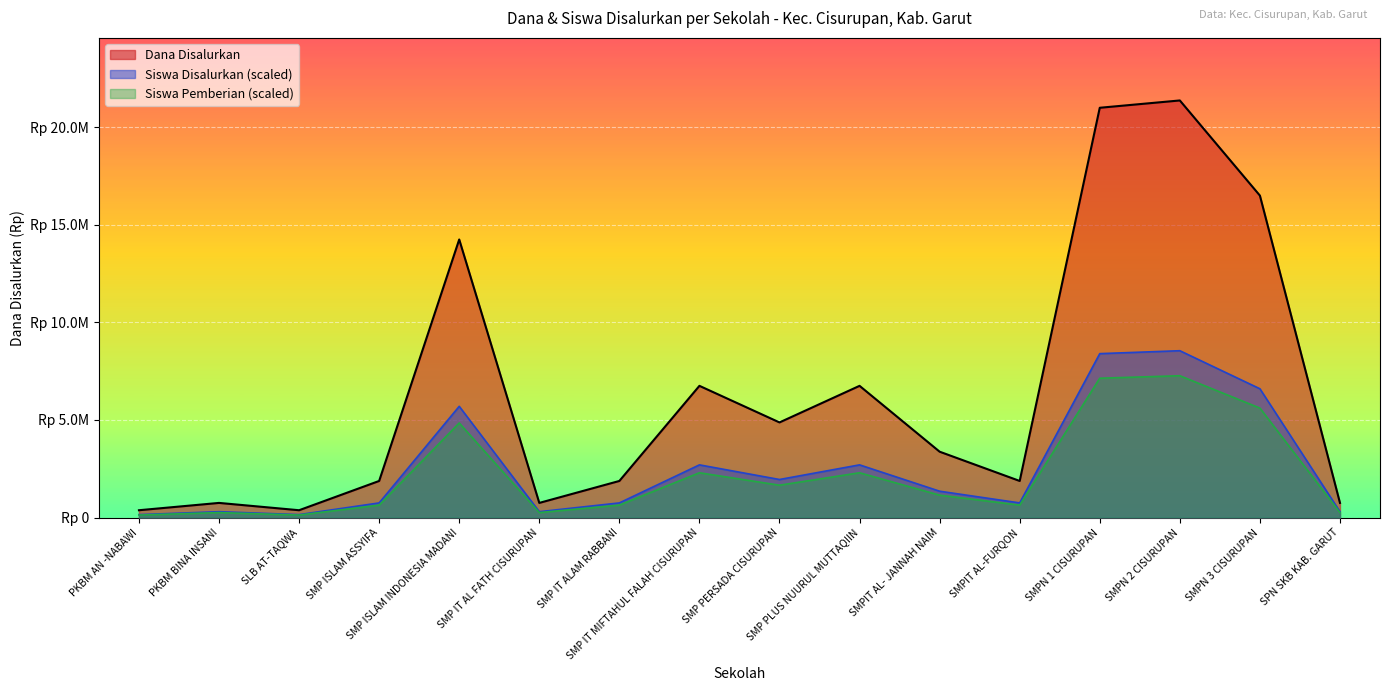

How many lines are shown in the chart?

3